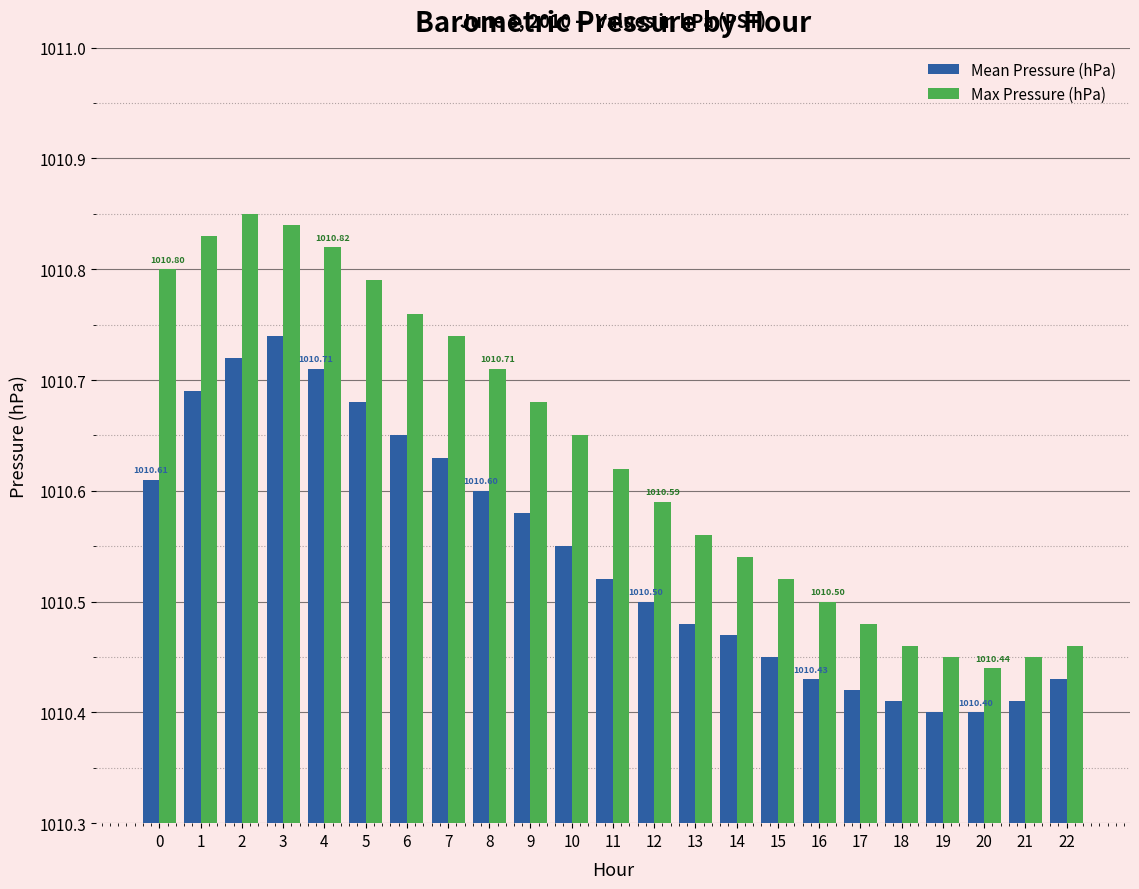

Which series has the largest range (max minus min)?

Max Pressure (hPa)